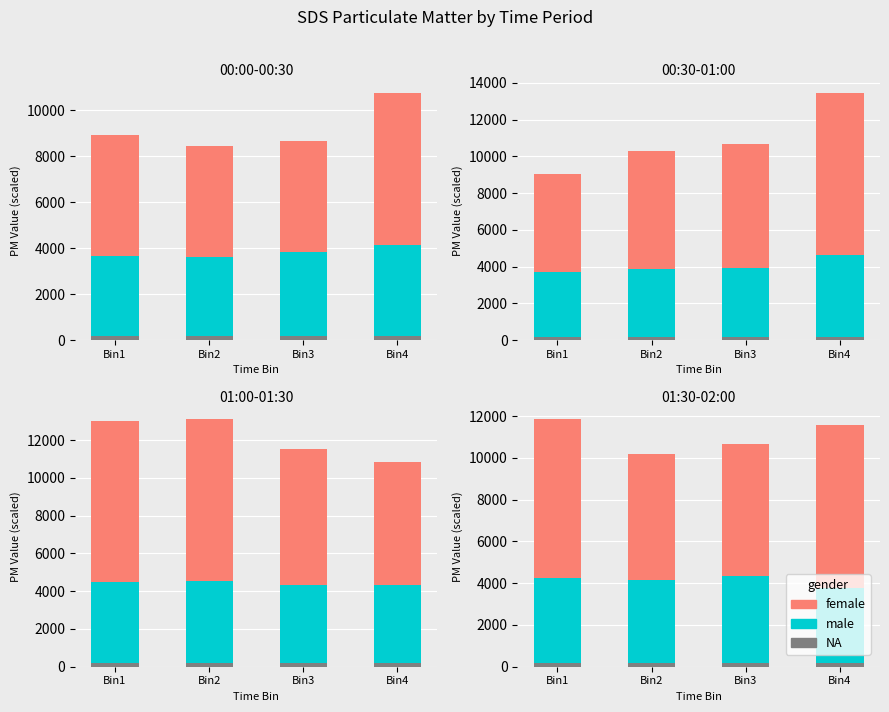

Rank the categories by female value from lowest to highest.

Bin2, Bin3, Bin1, Bin4